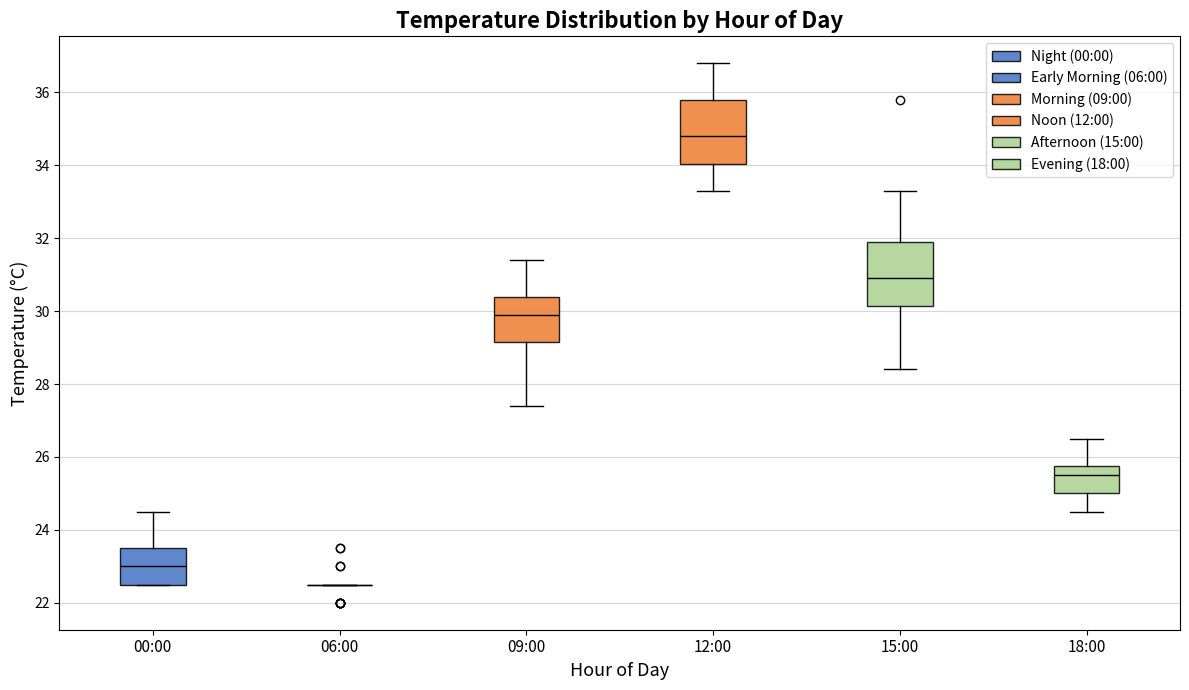

Reading left to right, transcribe this box plot: for each box, give where its median line is, the range the box spans, and where its two whiskers end, as read against the y-axis. The values are not printed on the chart, so give them approximately, as read against the axis.

00:00: median 23.0, box 22.6 to 23.6, whiskers 22.6 to 24.6
06:00: box collapsed to a line at 22.6, whiskers 22.6 to 22.6
09:00: median 30.0, box 29.2 to 30.4, whiskers 27.4 to 31.4
12:00: median 34.8, box 34.0 to 35.8, whiskers 33.4 to 36.8
15:00: median 31.0, box 30.2 to 32.0, whiskers 28.4 to 33.4
18:00: median 25.6, box 25.0 to 25.8, whiskers 24.6 to 26.6